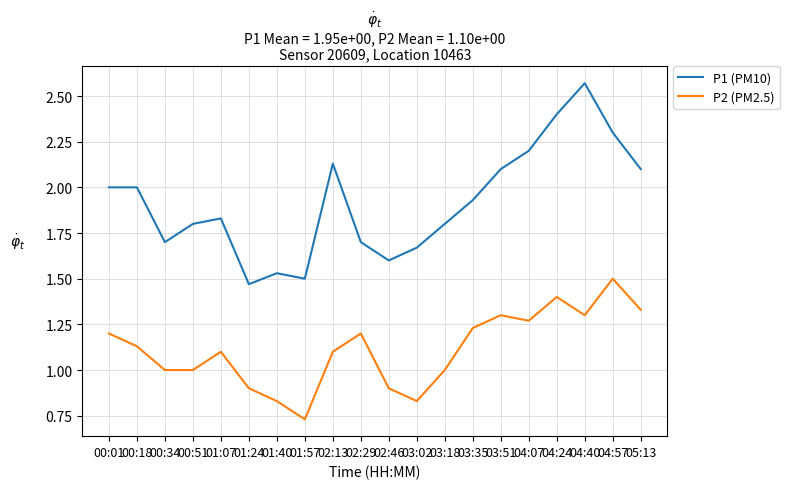

True or false: P2 (PM2.5) and P1 (PM10) cross at least once.

False